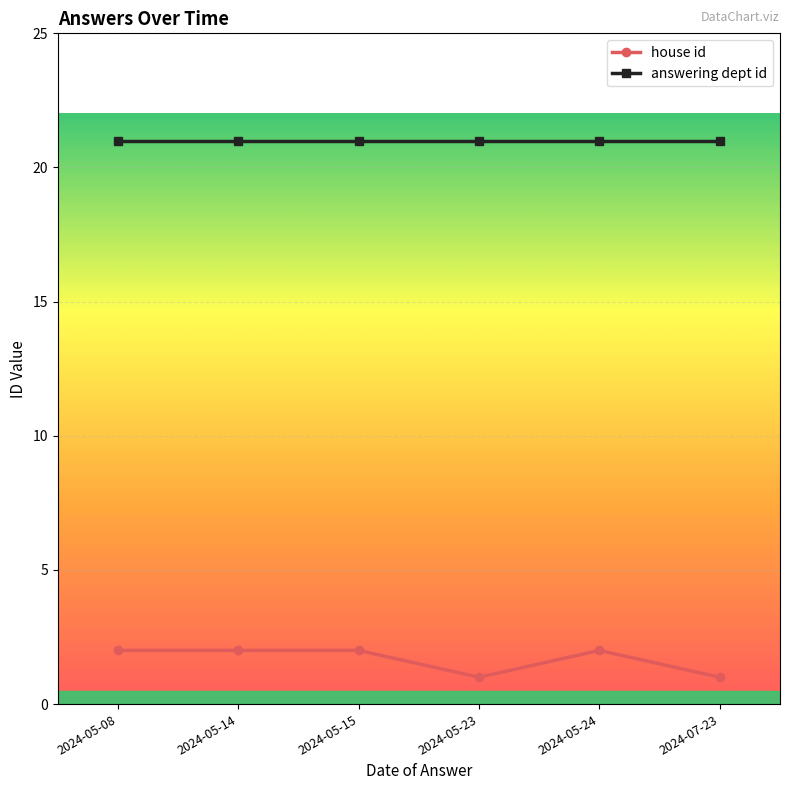

The value of house id at 2024-05-08 is 2. True or false?

True